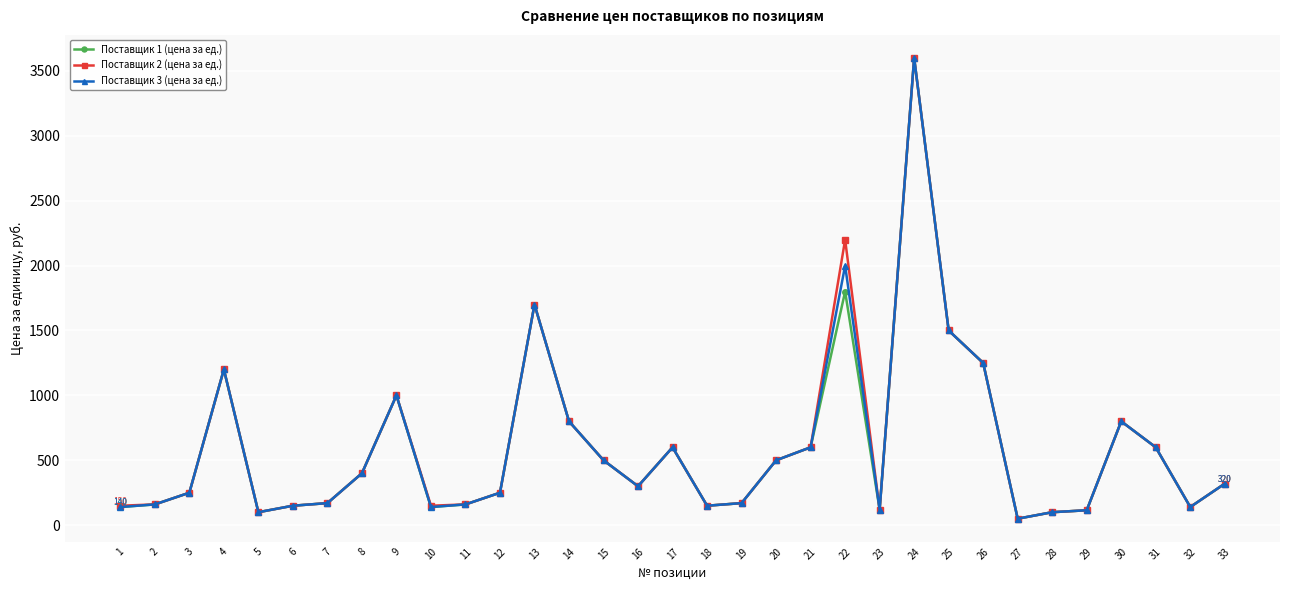

What are all the series names shown in the legend?

Поставщик 1 (цена за ед.), Поставщик 2 (цена за ед.), Поставщик 3 (цена за ед.)